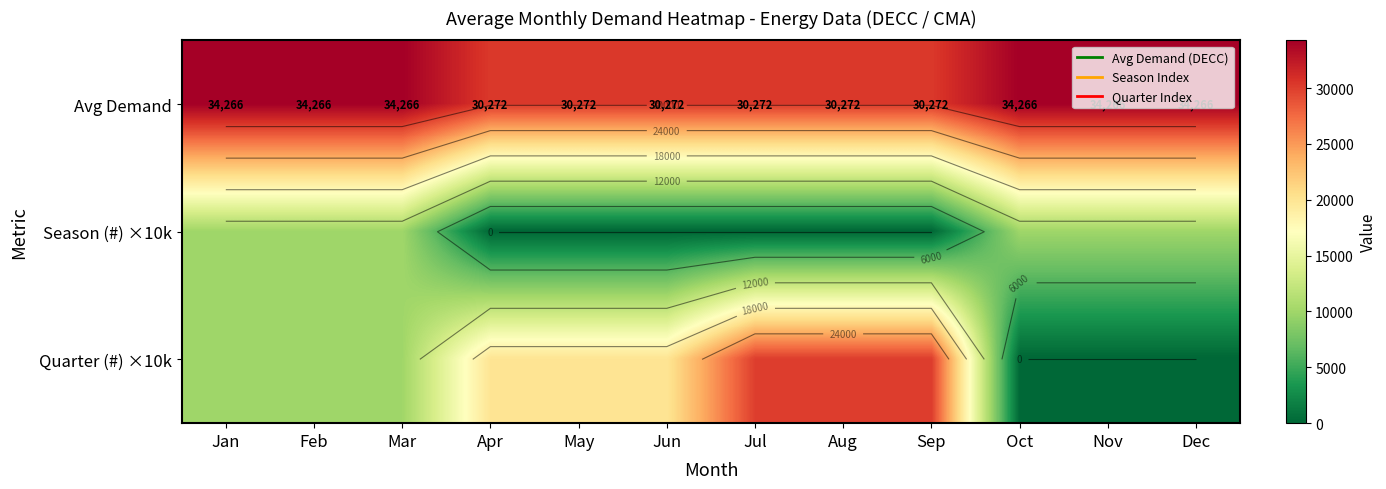

At Jul, list the series in order from largest to smallest.

Avg Demand, Quarter (#) ×10k, Season (#) ×10k